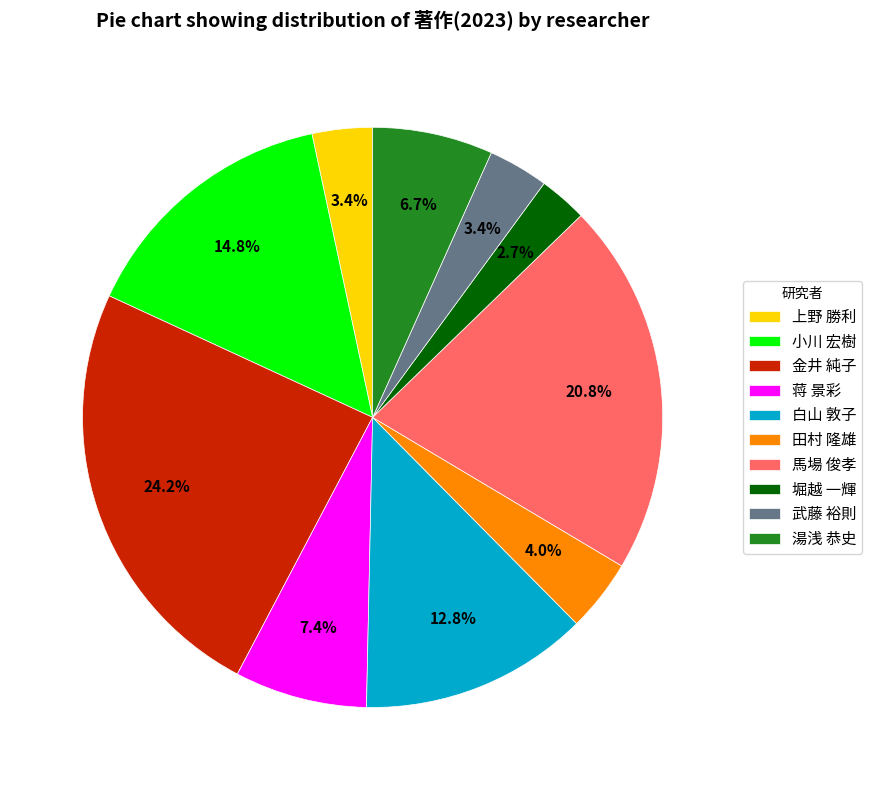

Is the sum of 白山 敦子 and 馬場 俊孝 greater than half?

No